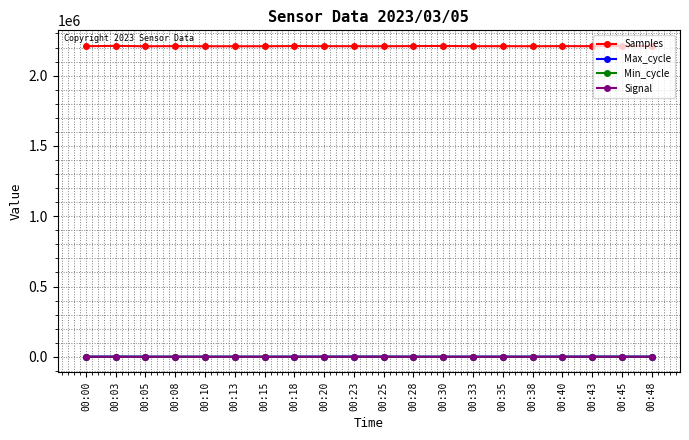

What is the maximum value for Min_cycle?

67